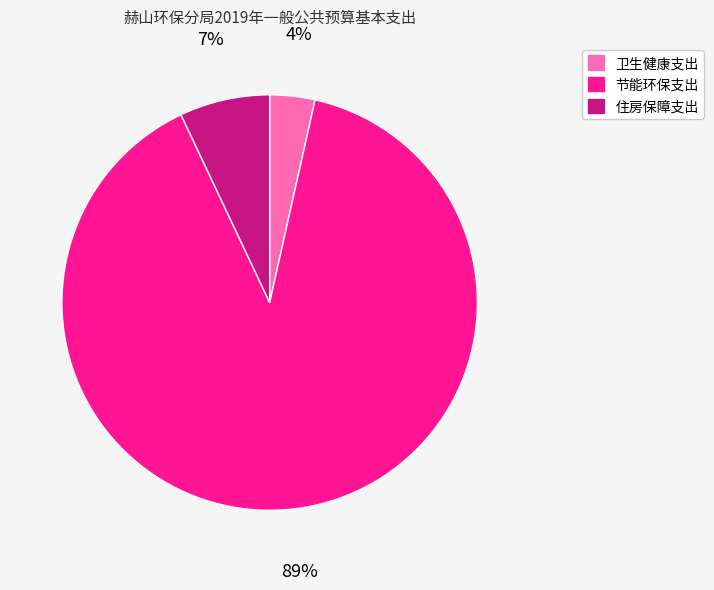

True or false: 节能环保支出 accounts for 89% of the total.

True